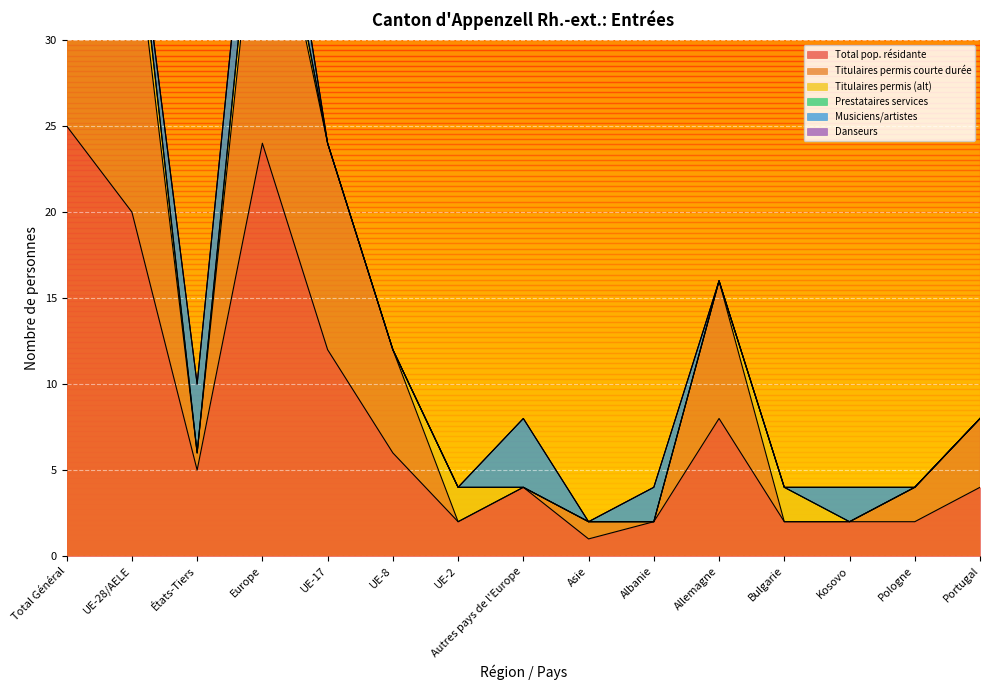

How many lines are shown in the chart?

6